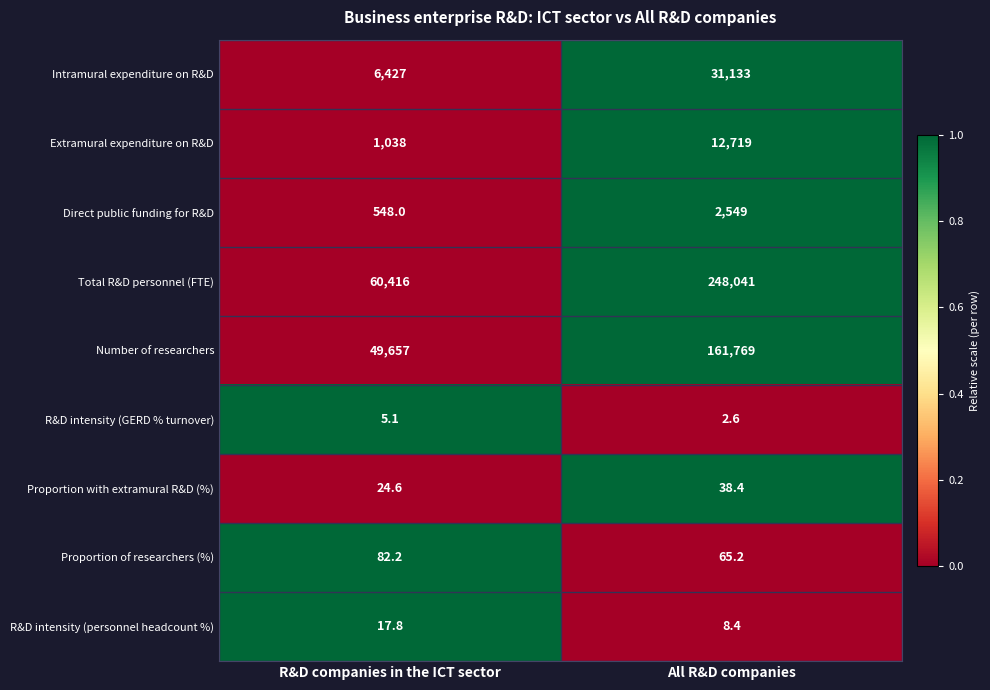

What is the spread (max minus min) of values at All R&D companies?

248038.4